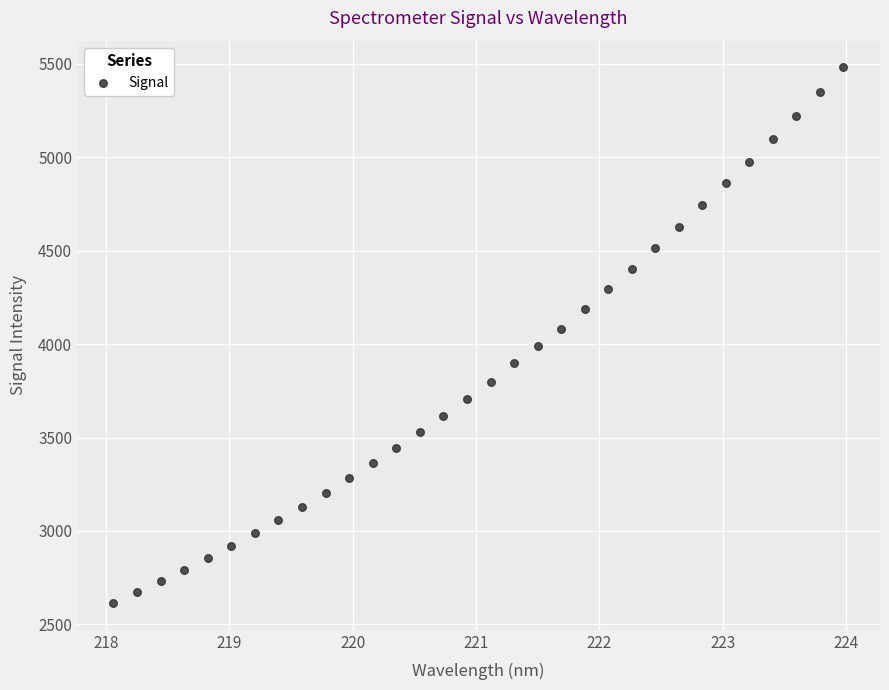

What is the range of X values (max minus min)?

5.9